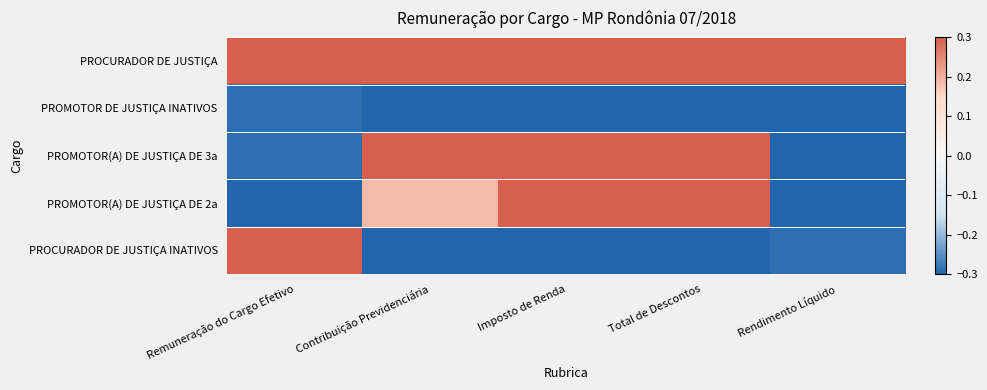

At which category is the sum across all series the highest?

Imposto de Renda